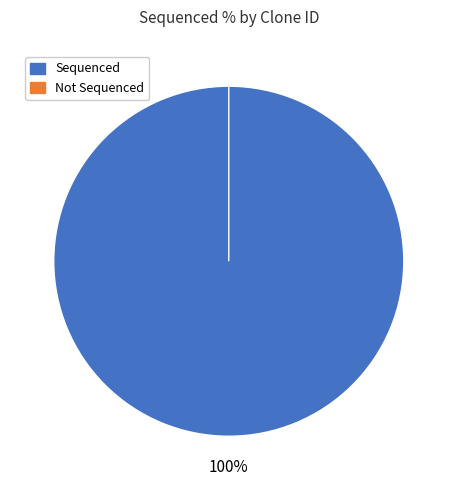

True or false: ccsbBroadEn_06622 accounts for 27% of the total.

True